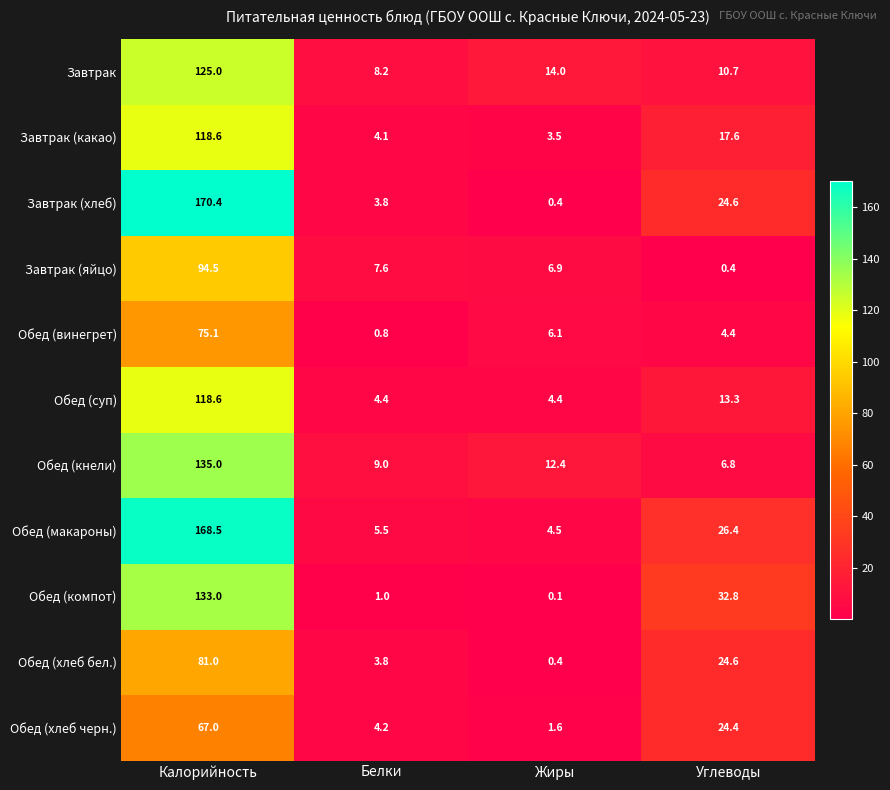

How many values in the Обед (кнели) series exceed 12?

2